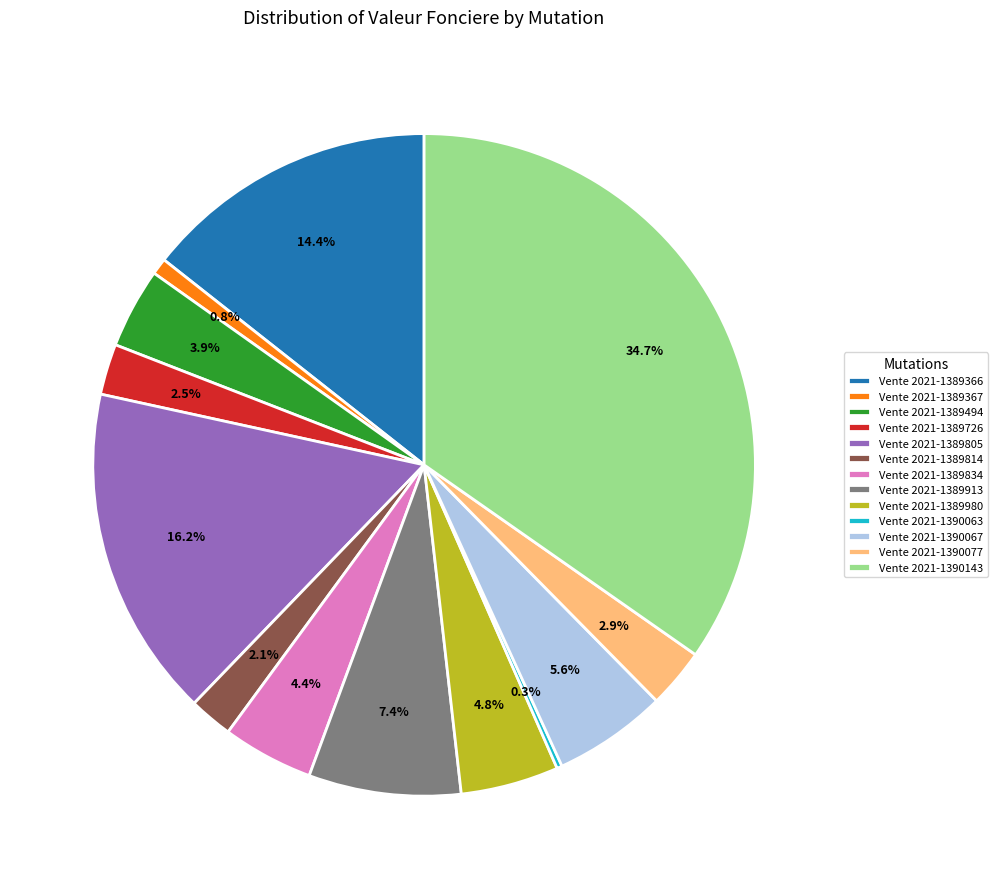

What is the largest slice in the pie chart?

Vente 2021-1390143